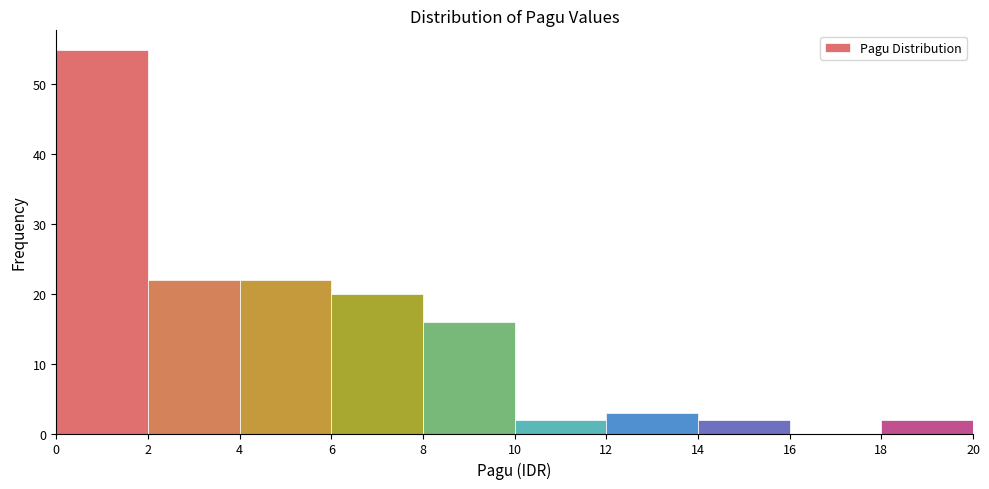

Reading left to right, list every bar in this chart as the range it spans on the x-axis followed by its height. The values are not printed on the chart, so give them approximately, as read against the axis.

0 to 2: 55
2 to 4: 22
4 to 6: 22
6 to 8: 20
8 to 10: 16
10 to 12: 2
12 to 14: 3
14 to 16: 2
16 to 18: 0
18 to 20: 2